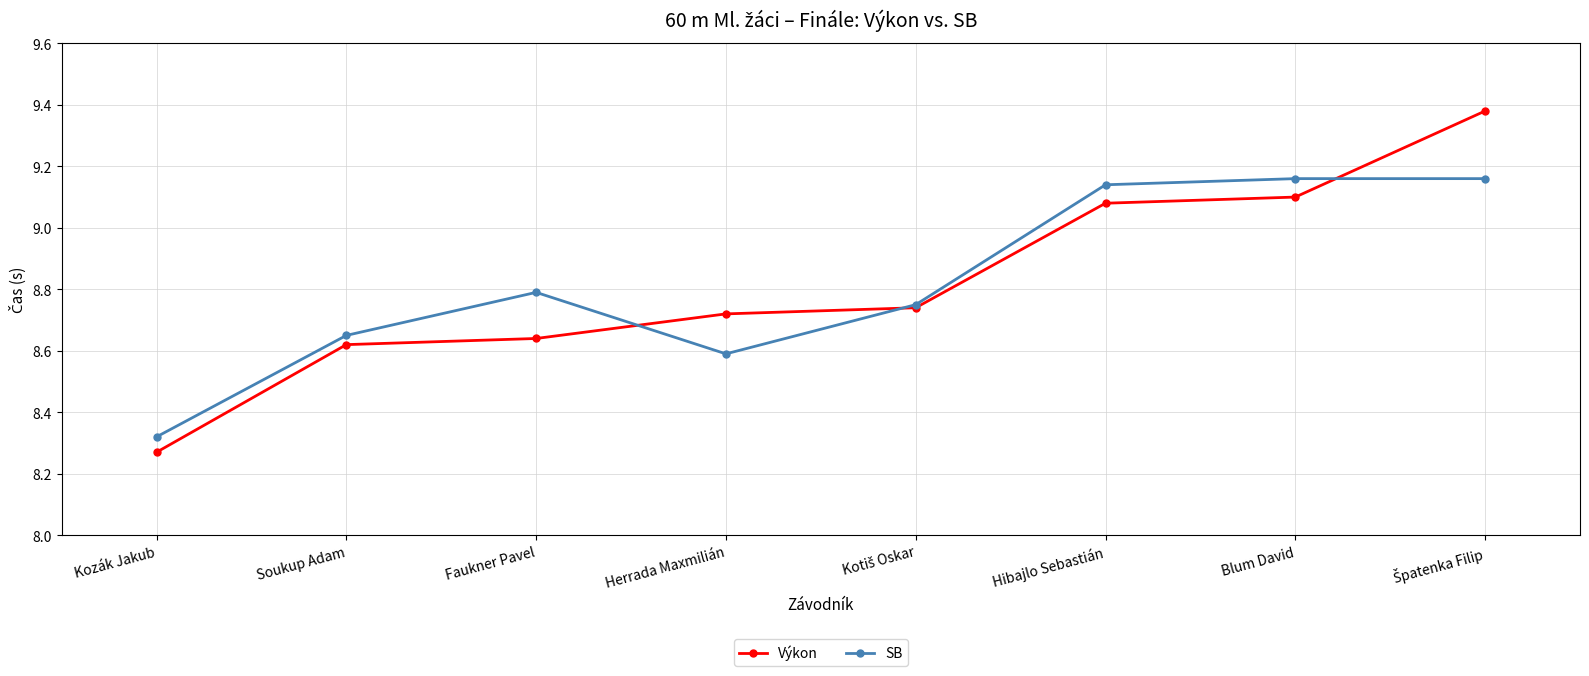

True or false: Výkon has more than 2 points higher than both neighbors.

False